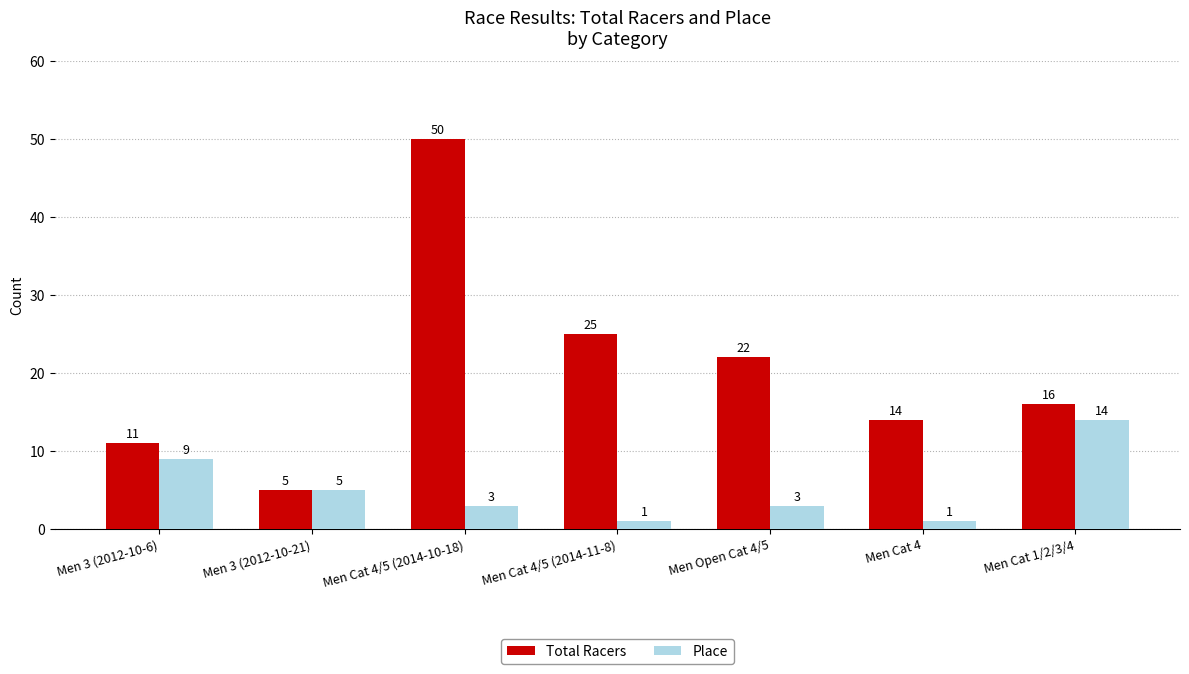

Count the number of data series in this chart.

2